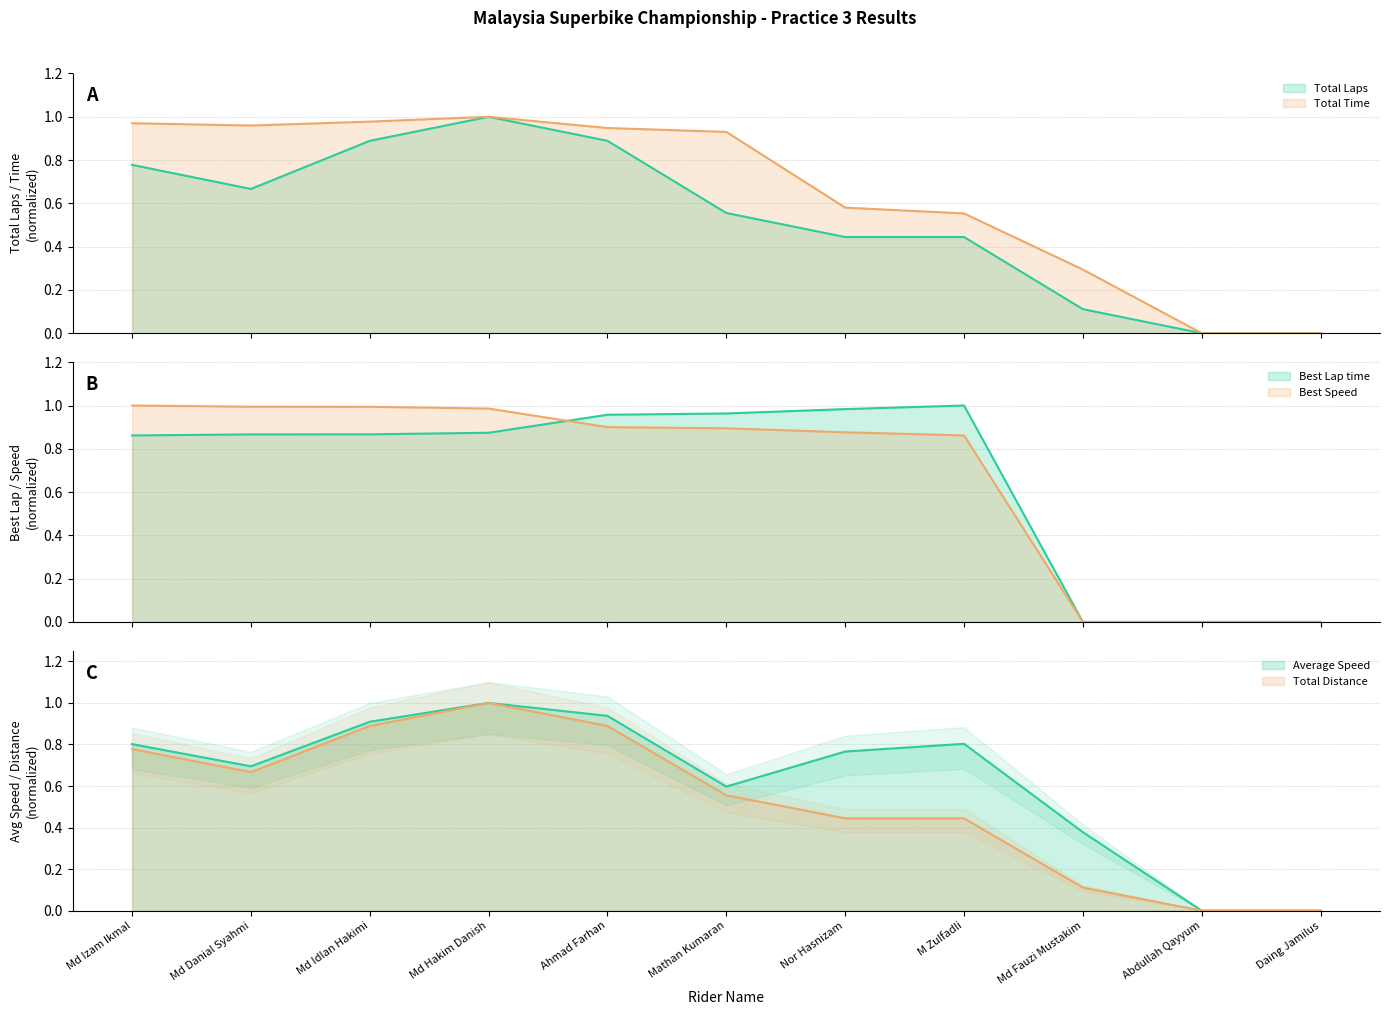

What position from the left is Md Fauzi Mustakim?

9